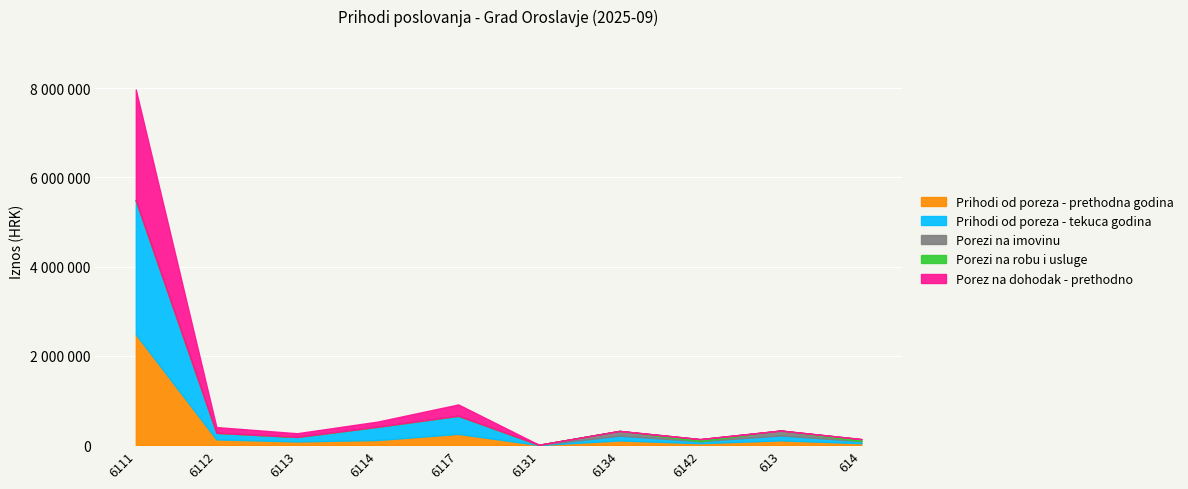

Which series has the largest range (max minus min)?

Prihodi od poreza - tekuca godina